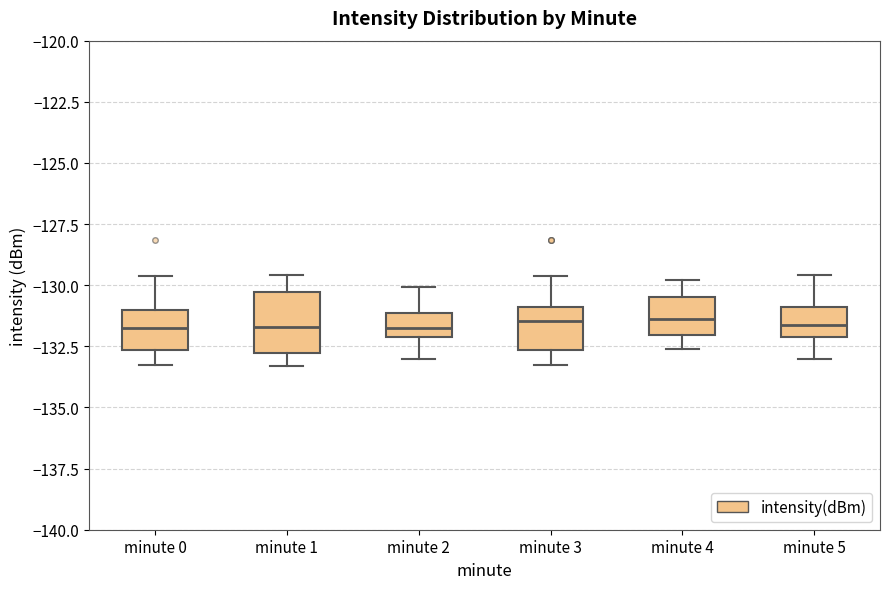

Where is the lower edge of the box for minute 0 on the y-axis? The values are not printed on the chart, so give them approximately, as read against the axis.

-132.5